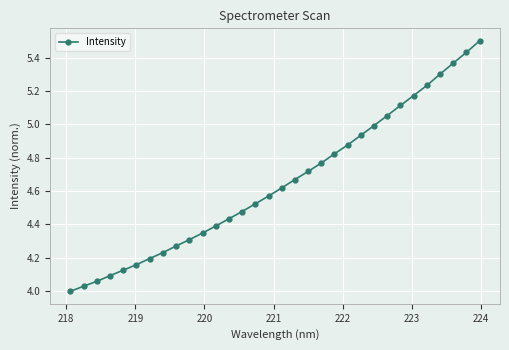

What is the maximum value shown in the chart?

5.5